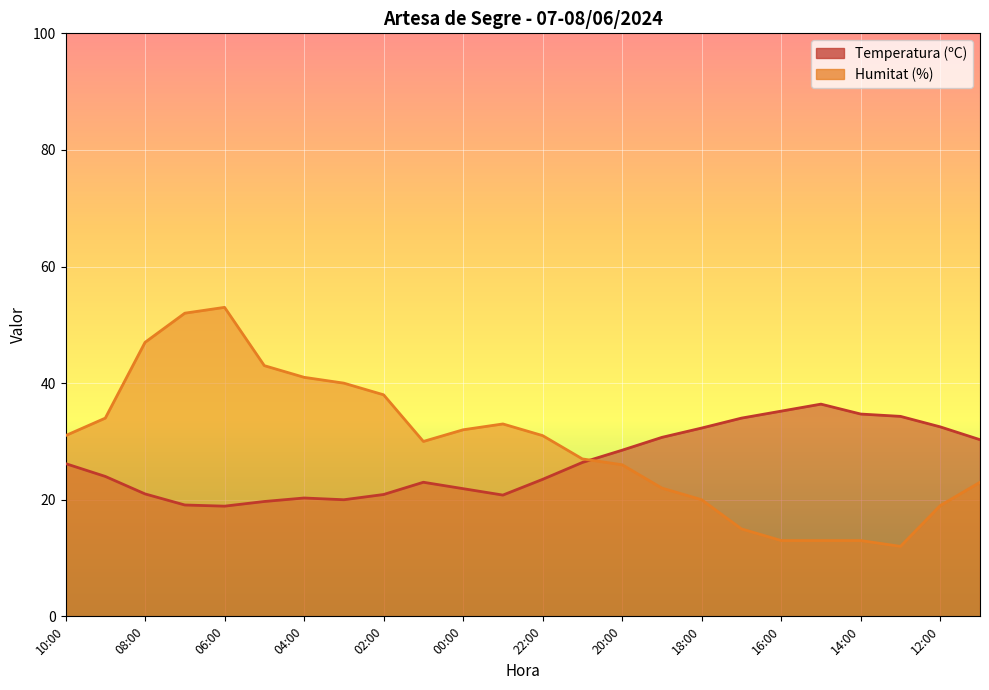

True or false: Humitat (%) line has more than 0 points higher than both neighbors.

True